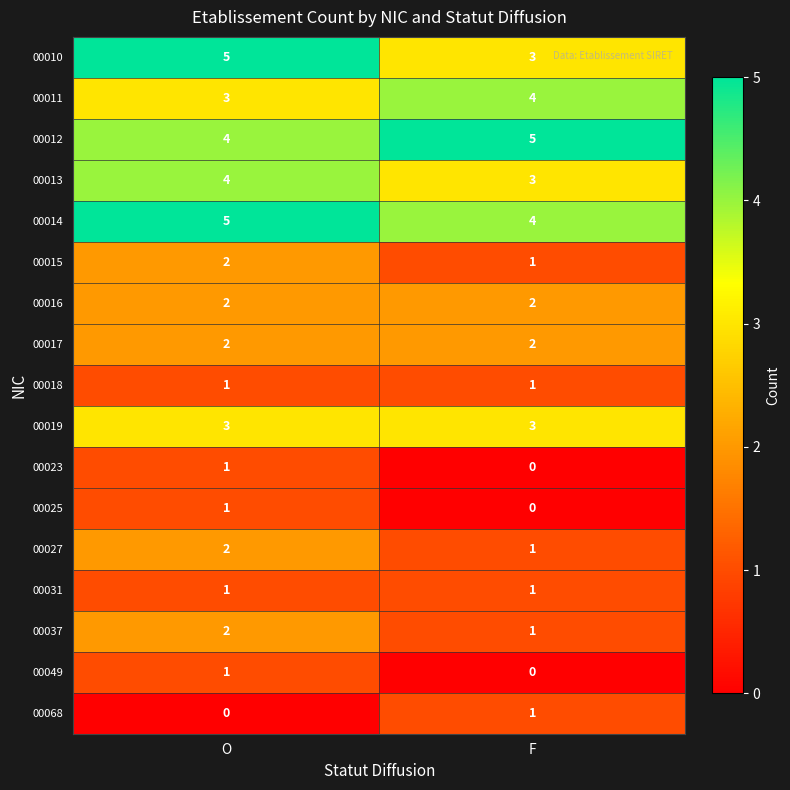

Is it true that 00049 equals 1 at O?

True